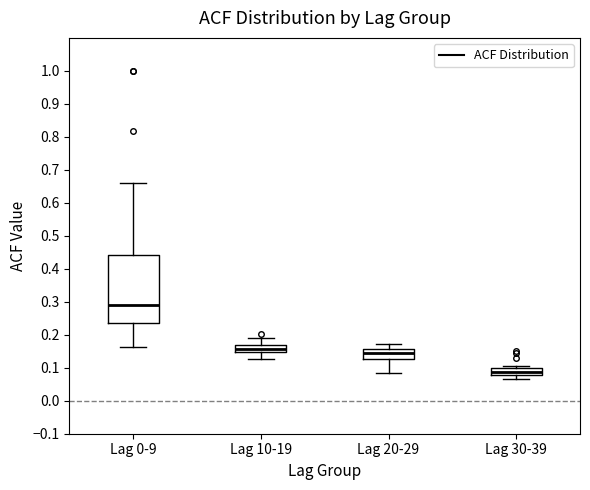

Reading left to right, read every box against the y-axis: the position of its median line, the range the box covers, and the ends of its whiskers. The values are not printed on the chart, so give them approximately, as read against the axis.

Lag 0-9: median 0.29, box 0.24 to 0.44, whiskers 0.16 to 0.66
Lag 10-19: median 0.16, box 0.15 to 0.17, whiskers 0.13 to 0.19
Lag 20-29: median 0.14, box 0.13 to 0.16, whiskers 0.09 to 0.17
Lag 30-39: median 0.09, box 0.08 to 0.10, whiskers 0.07 to 0.11